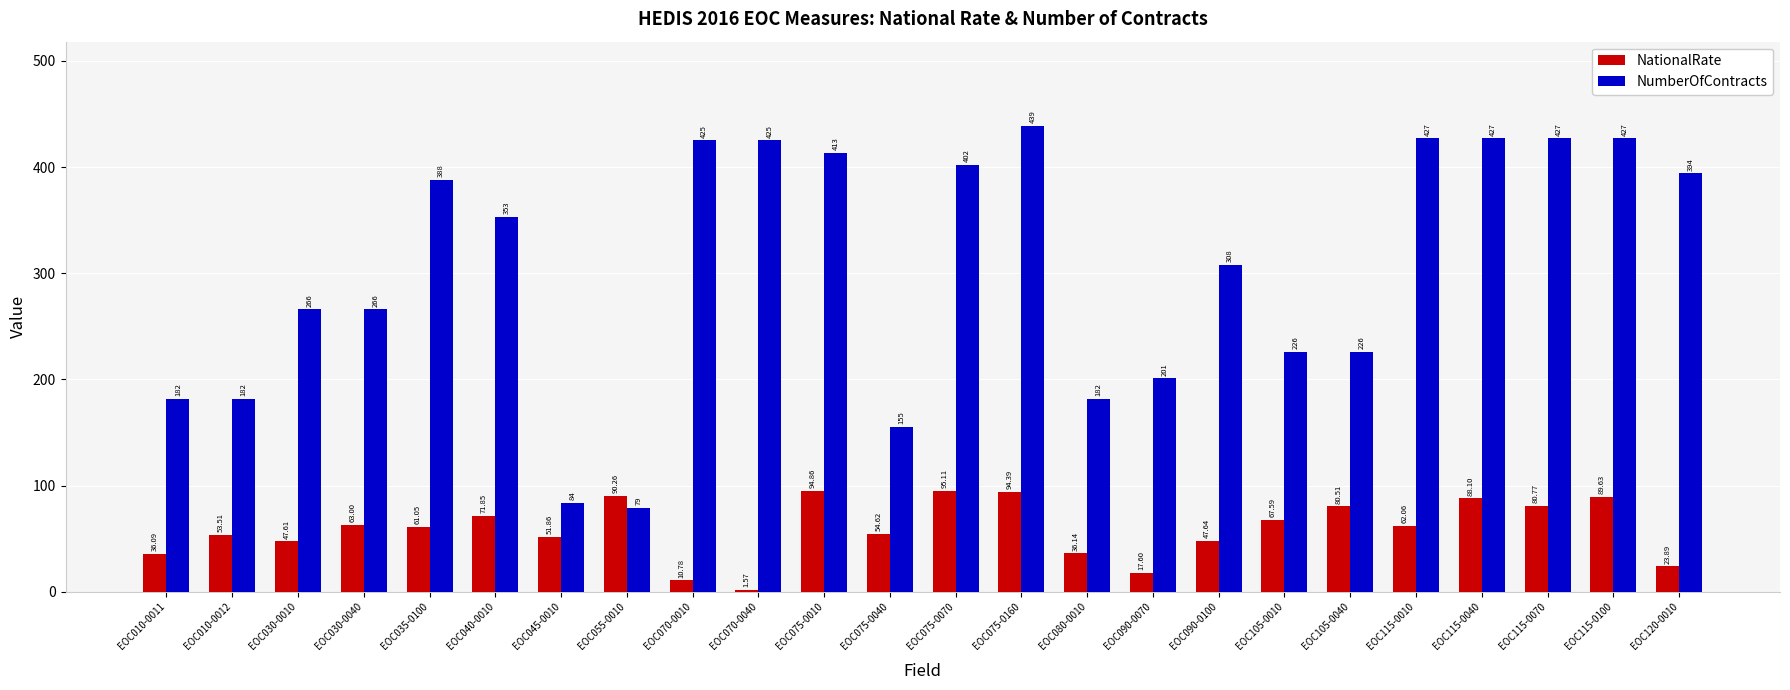

Is it true that NumberOfContracts equals 55.9 at EOC045-0010?

False